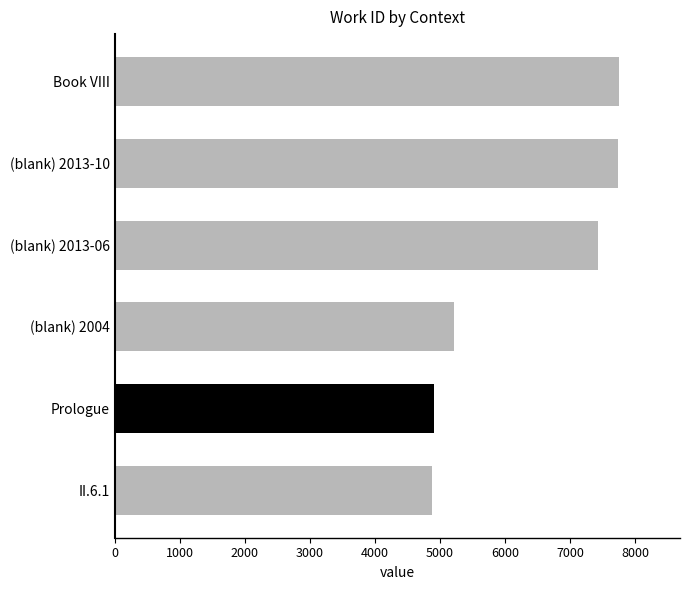

What is the change in value from (blank) 2013-10 to II.6.1?

-2868